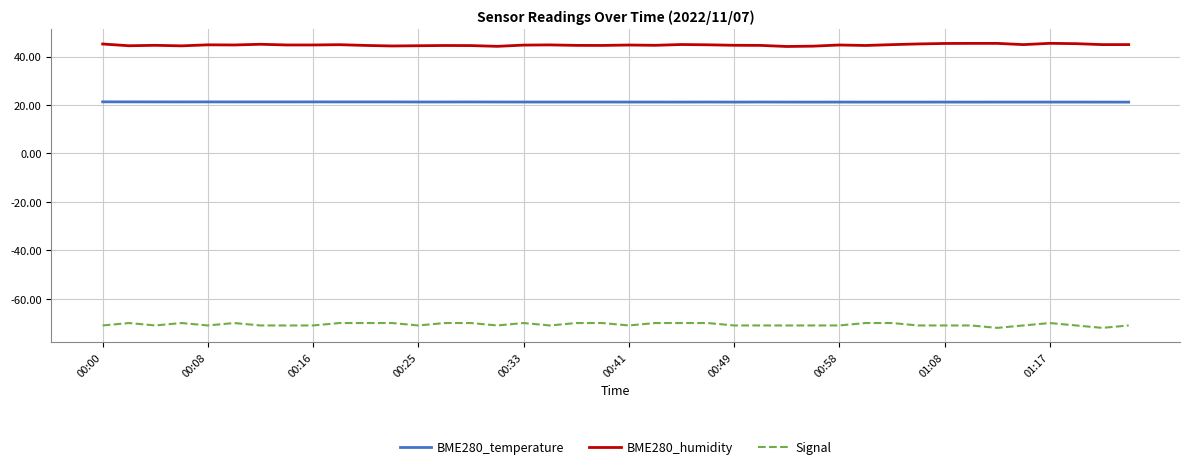

Rank the series by their maximum value, from lowest to highest.

Signal, BME280_temperature, BME280_humidity